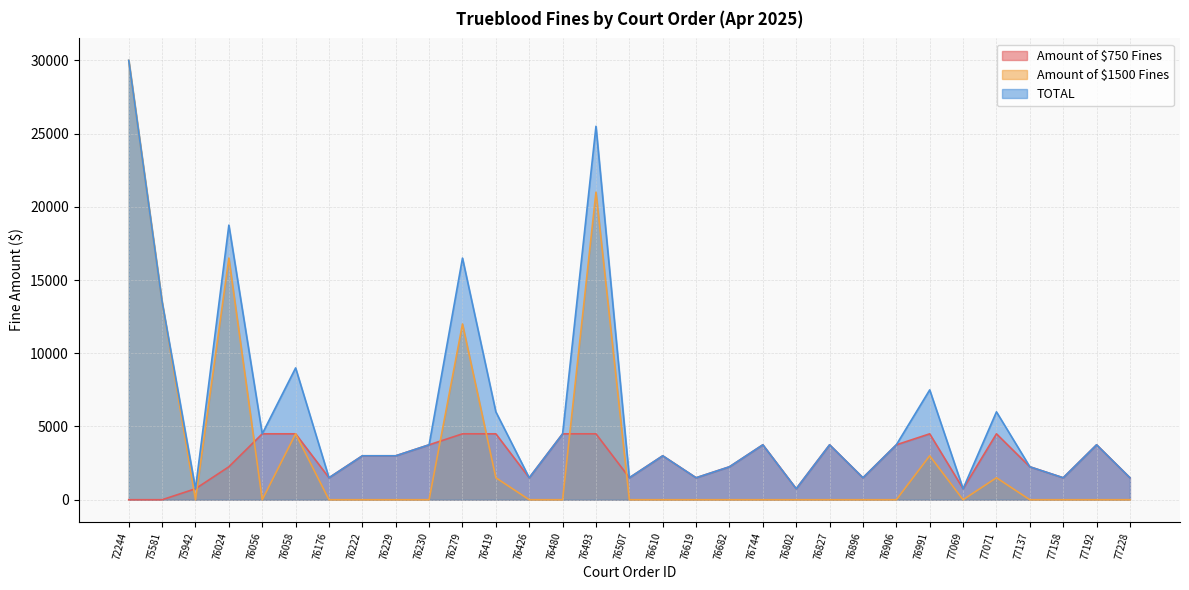

True or false: TOTAL and Amount of $1500 Fines intersect in this chart.

False